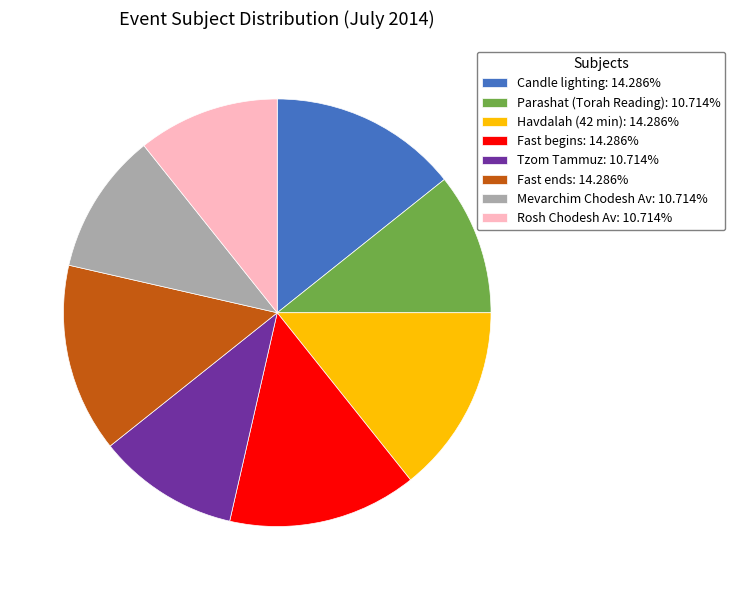

Do Parashat (Torah Reading): 10.714% and Fast ends: 14.286% together represent more than half of the pie?

No